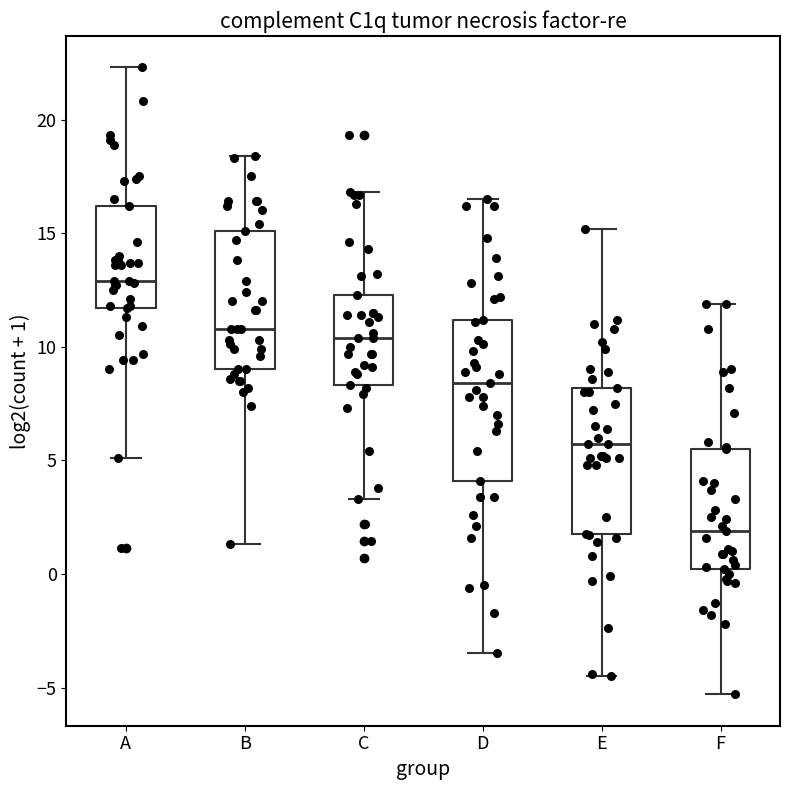

Which box's median line is the lowest?

F